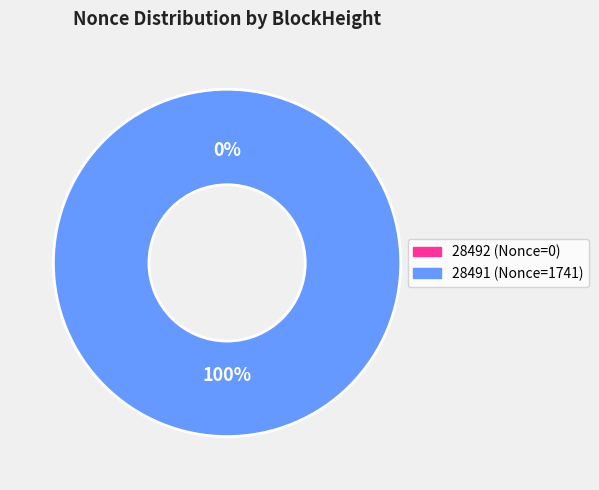

Which has a higher value, 28492 or 28491?

28491